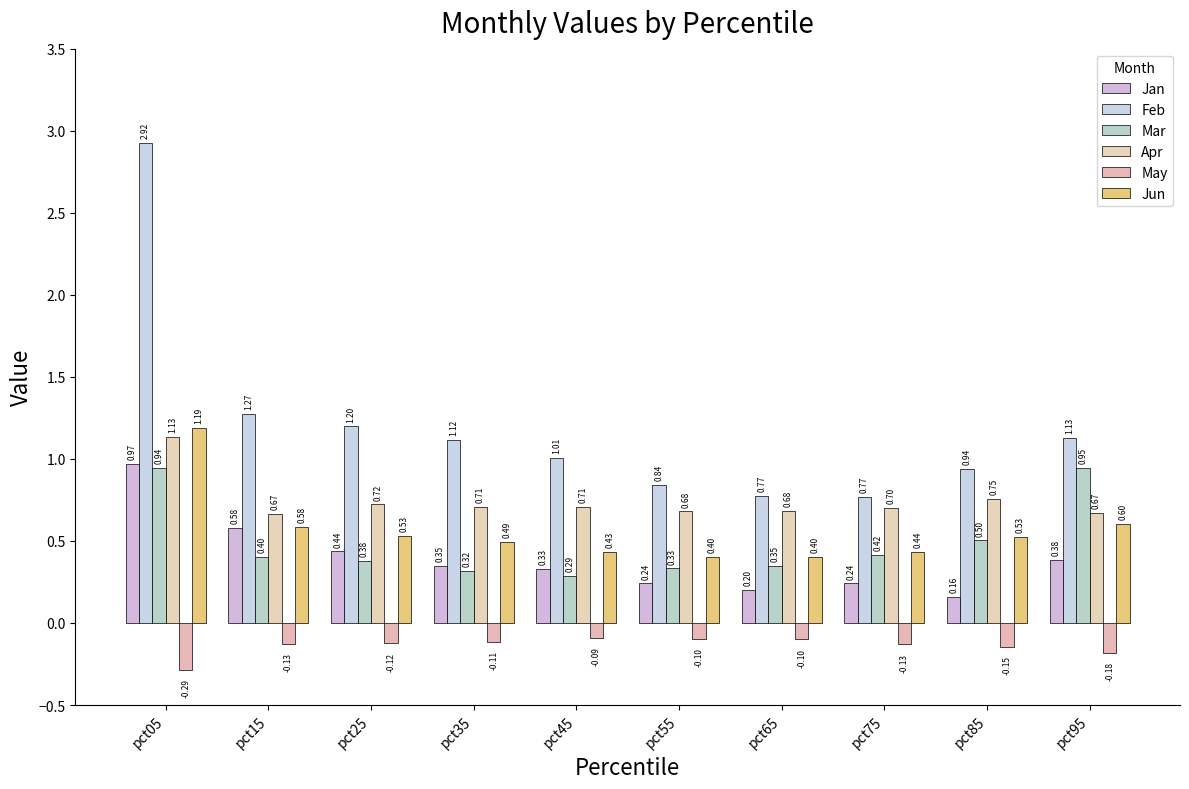

How many bars are there in total?

60